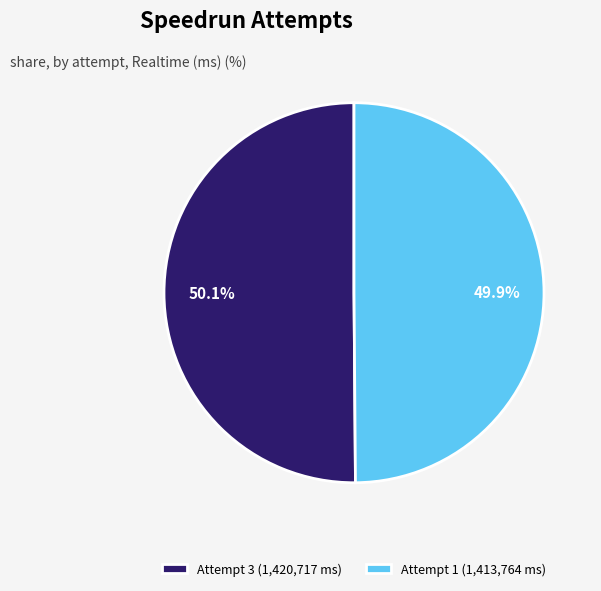

To the nearest percent, what percentage of the pie is Attempt 1?

50%